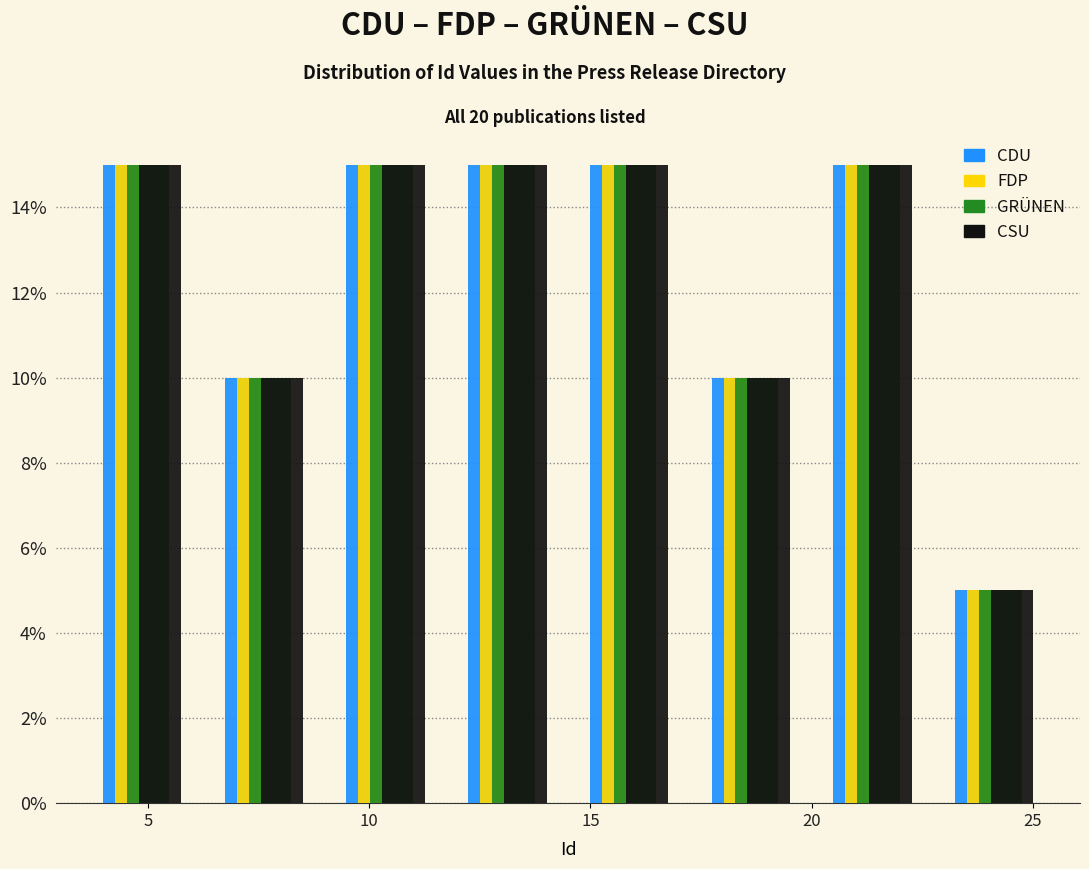

Reading left to right, transcribe this chart: for each range on the x-axis, give the height of each series' bar. Neither the bar edges nor the heights are printed on the chart, so give them approximately, as read against the axes.

3.50 to 6.25: CDU=15	FDP=15	GRÜNEN=15	CSU=15
6.25 to 9.00: CDU=10	FDP=10	GRÜNEN=10	CSU=10
9.00 to 11.75: CDU=15	FDP=15	GRÜNEN=15	CSU=15
11.75 to 14.50: CDU=15	FDP=15	GRÜNEN=15	CSU=15
14.50 to 17.25: CDU=15	FDP=15	GRÜNEN=15	CSU=15
17.25 to 20.00: CDU=10	FDP=10	GRÜNEN=10	CSU=10
20.00 to 22.75: CDU=15	FDP=15	GRÜNEN=15	CSU=15
22.75 to 25.50: CDU=5	FDP=5	GRÜNEN=5	CSU=5